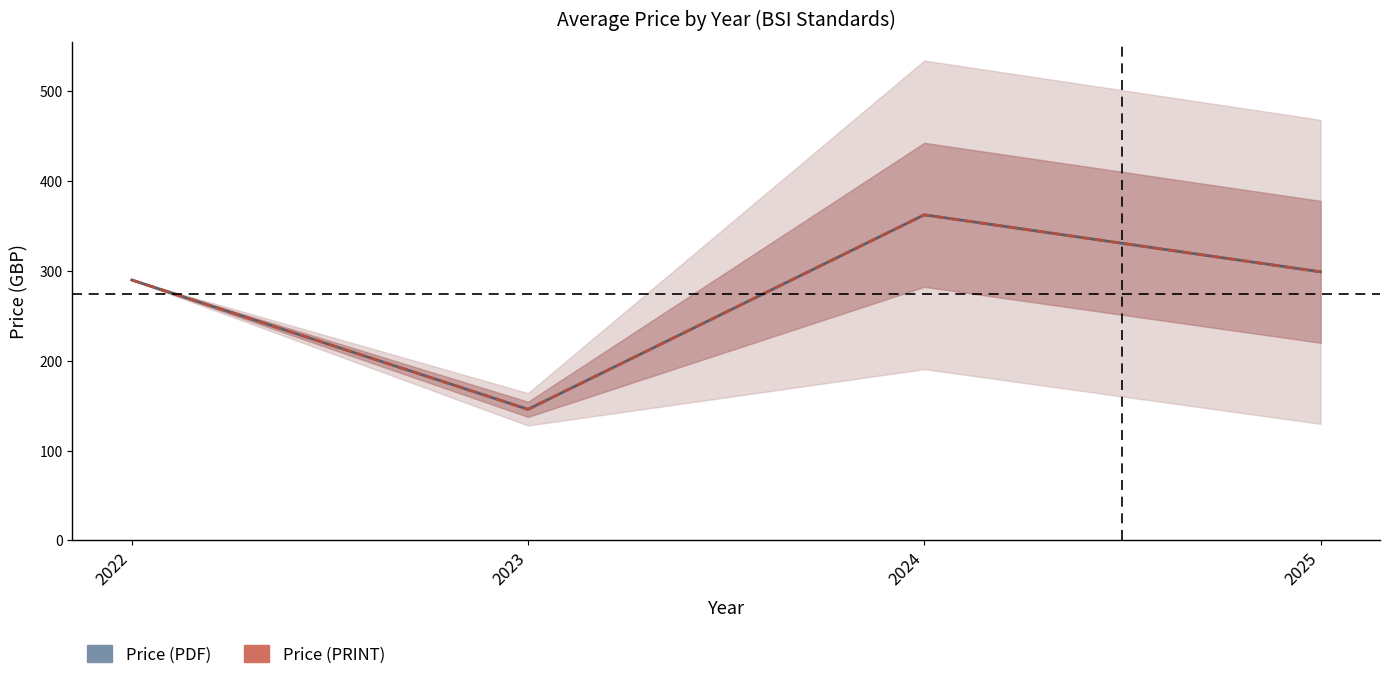

Which series has the largest total across all categories?

Price (PDF)